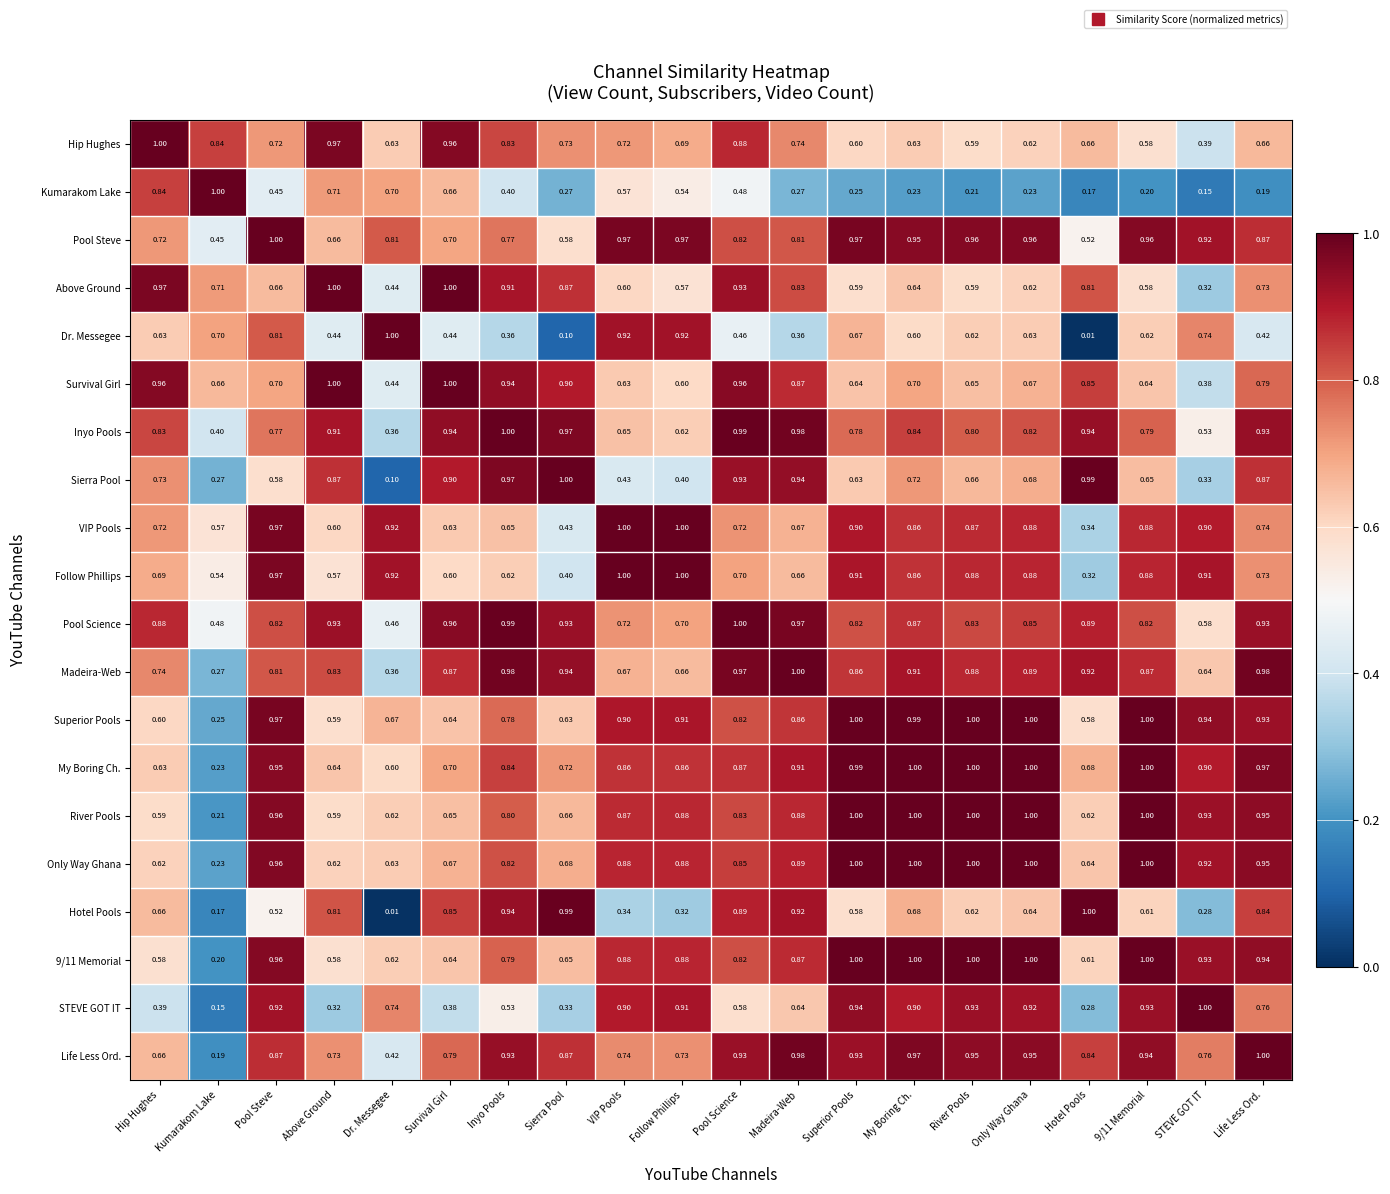

Is the value of Pool Steve at Hip Hughes greater than the value of Only Way Ghana at Inyo Pools?

No